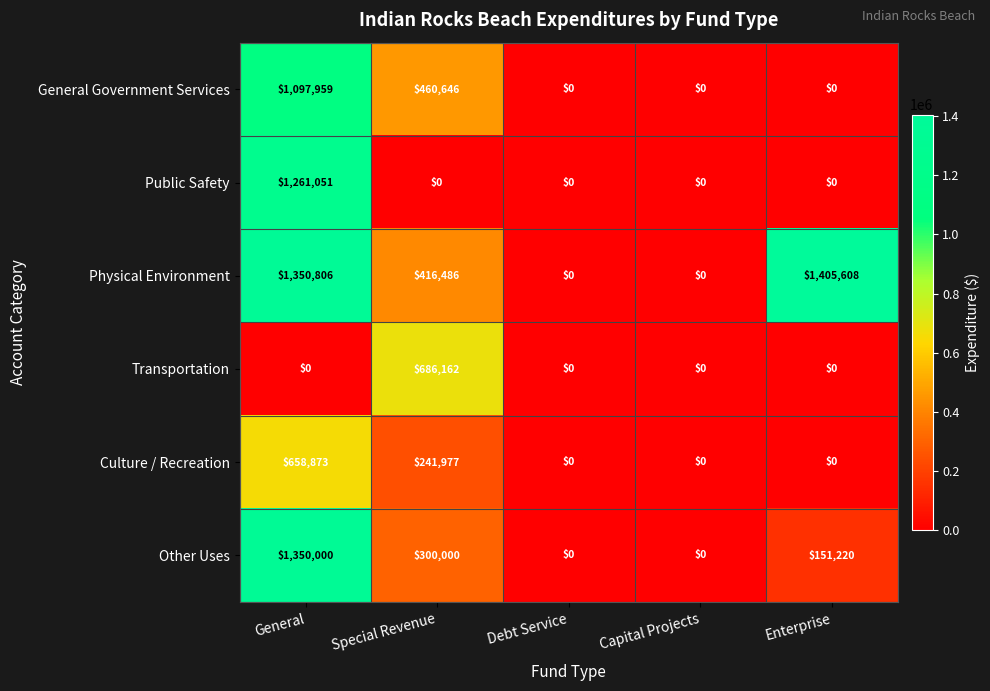

Reading right to left, transcribe all the data shown in this chart.

General Government Services: 0	0	0	460646	1097959
Public Safety: 0	0	0	0	1261051
Physical Environment: 1405608	0	0	416486	1350806
Transportation: 0	0	0	686162	0
Culture / Recreation: 0	0	0	241977	658873
Other Uses: 151220	0	0	300000	1350000